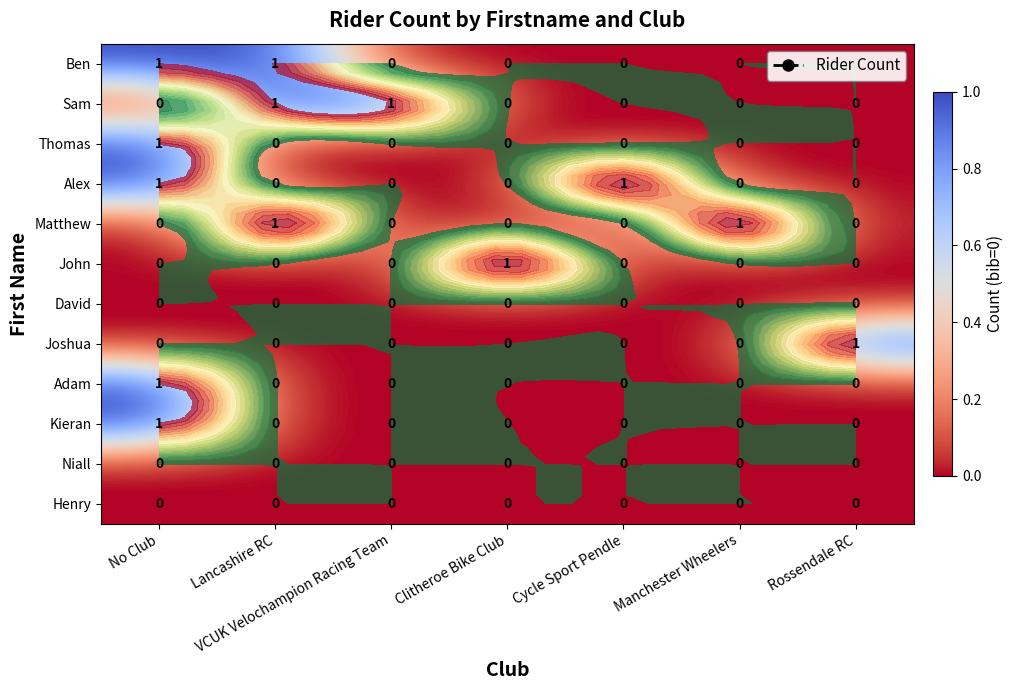

The value of Matthew at Rossendale RC is -1. True or false?

False